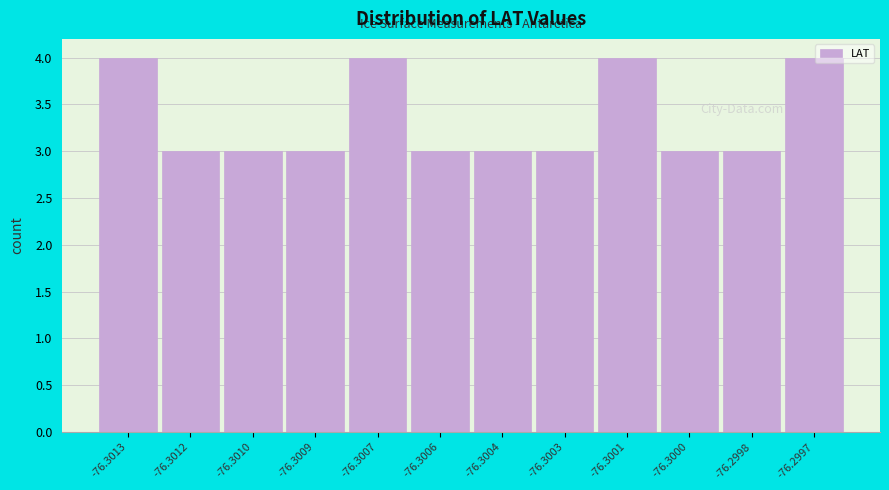

Reading right to left, transcribe all the data shown in this chart.

4	3	3	4	3	3	3	4	3	3	3	4